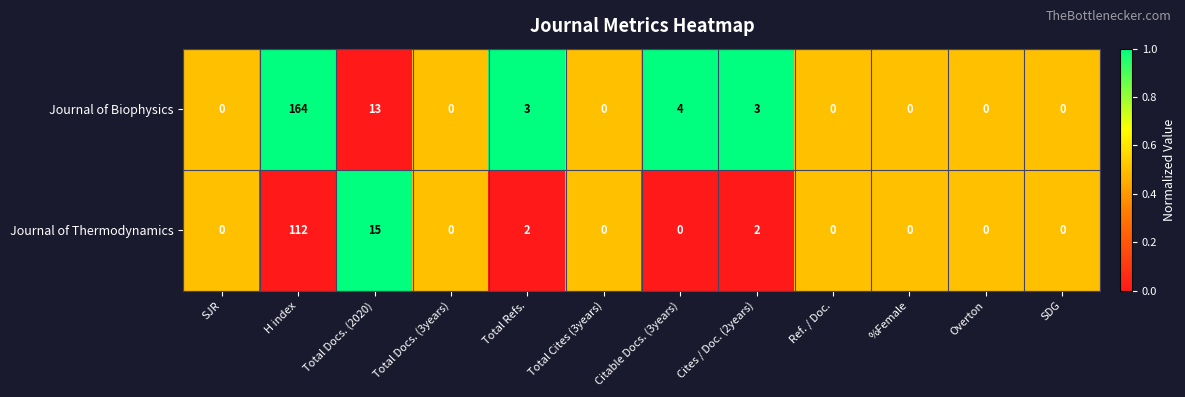

Is it true that Journal of Thermodynamics equals 15 at Total Docs. (2020)?

True